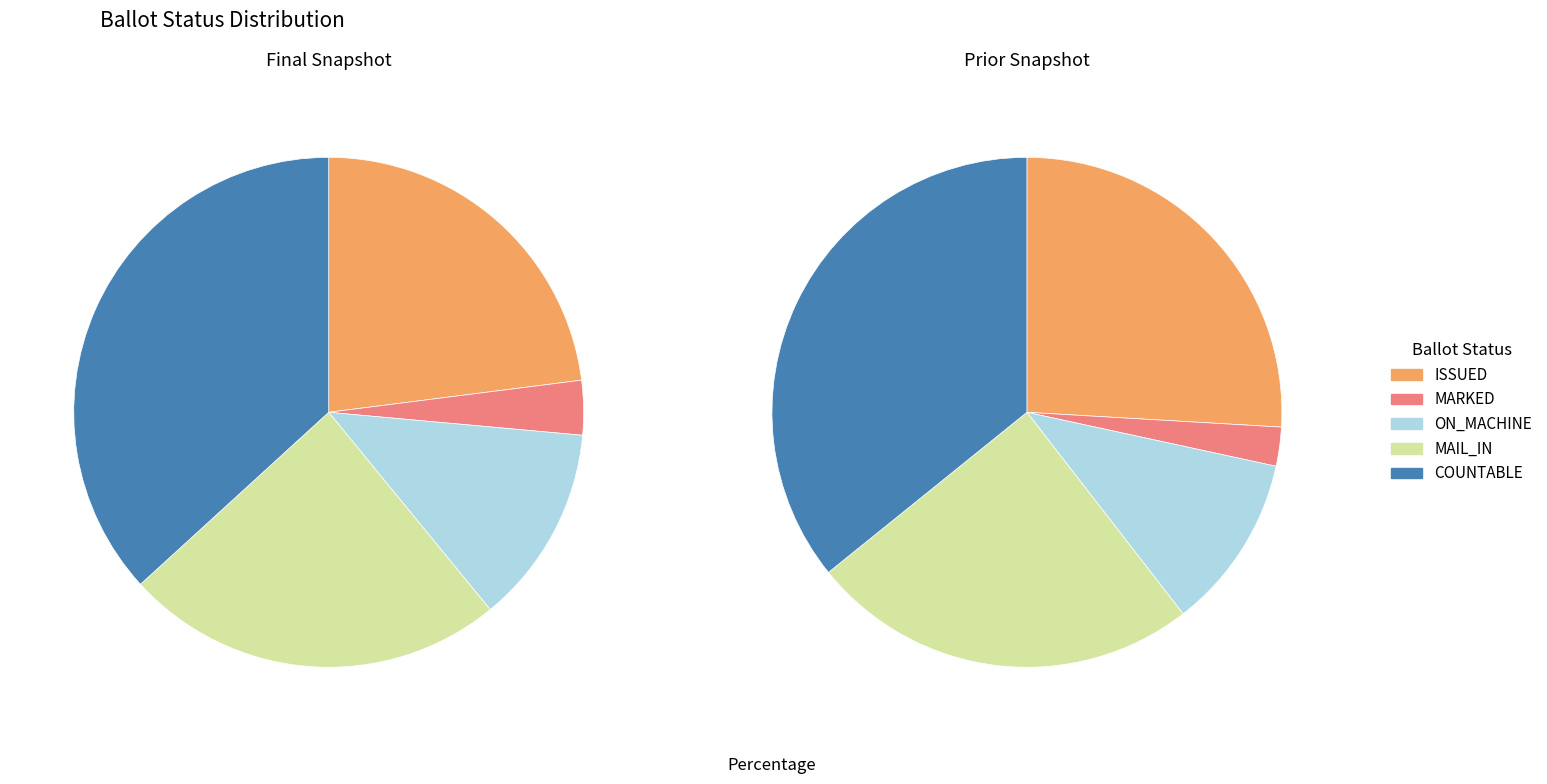

True or false: NOT_ISSUED accounts for 14% of the total.

False